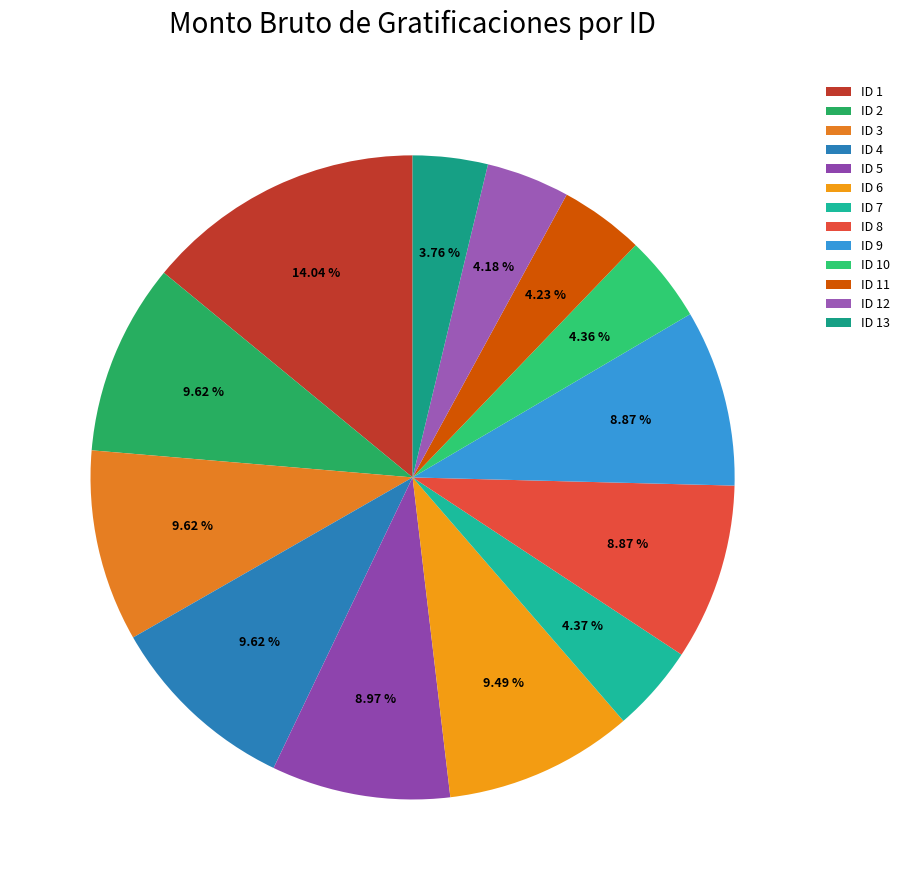

To the nearest percent, what percentage of the pie is ID 5?

9%